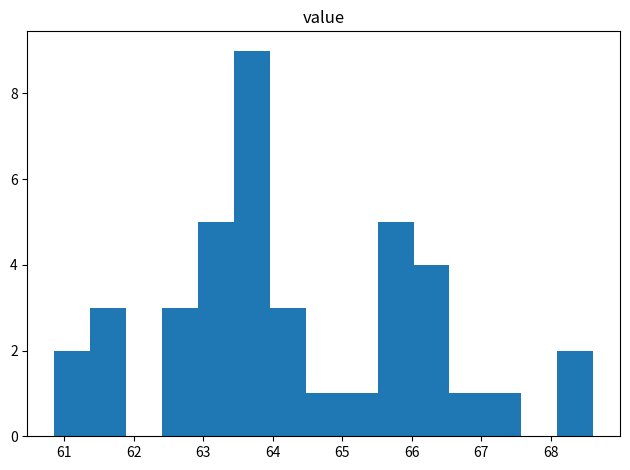

How tall is the bar that spans 66.5 to 67.1 on the x-axis? Neither the bar edges nor the heights are printed on the chart, so give them approximately, as read against the axes.

1